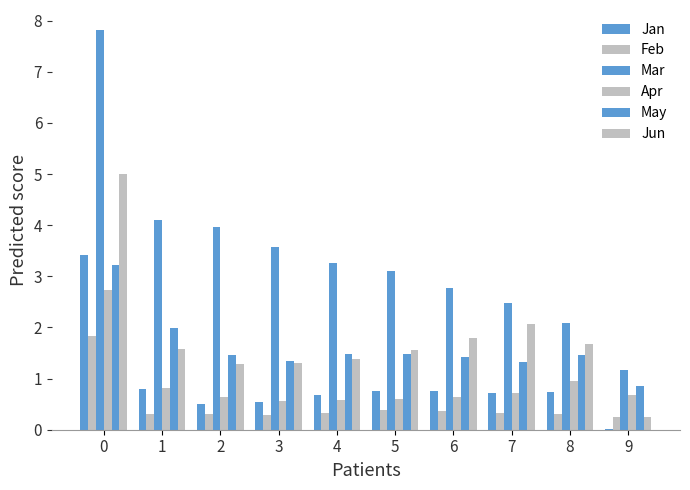

How many data points does each series have?

10